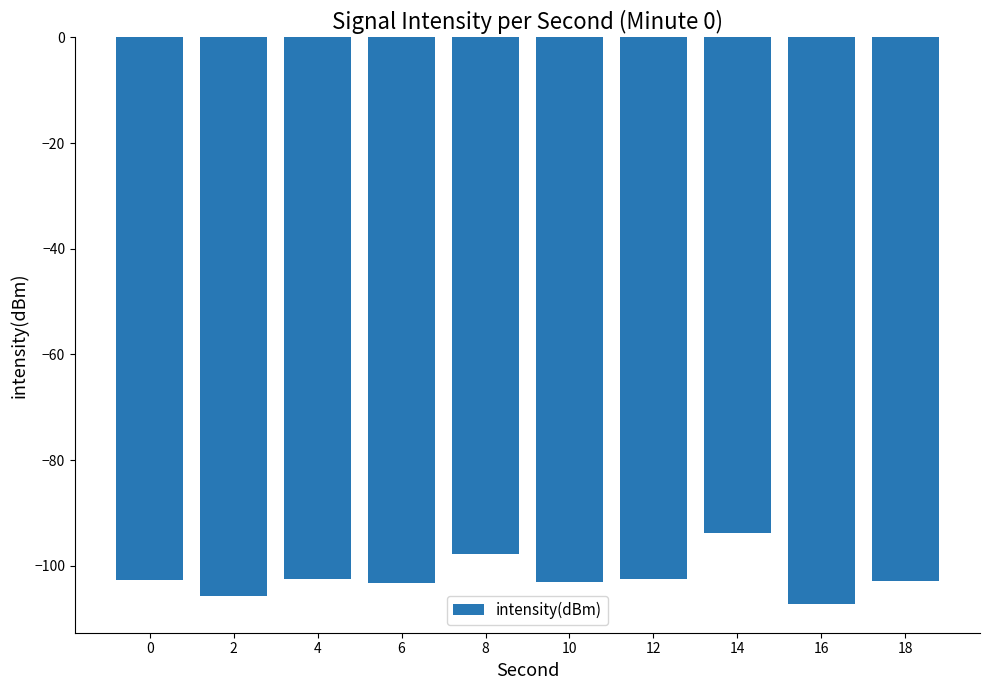

What is the change in value from 16 to 18?

+4.5